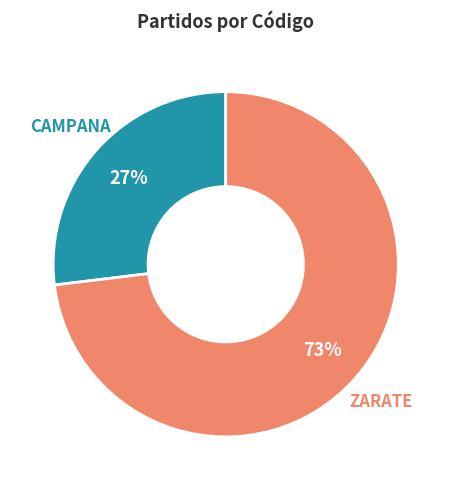

Is there any slice that represents more than half of the pie?

Yes